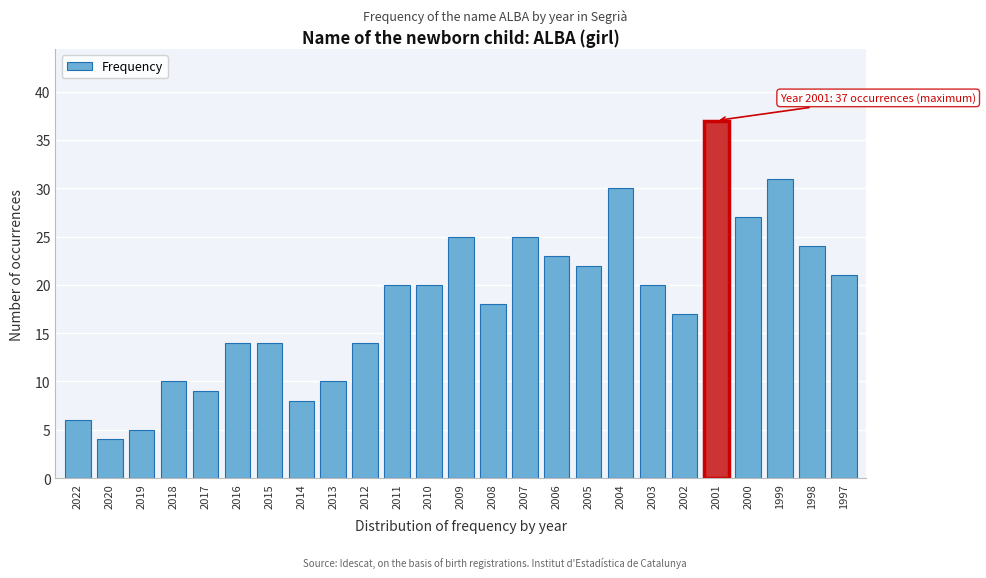

Reading left to right, transcribe all the data shown in this chart.

6	4	5	10	9	14	14	8	10	14	20	20	25	18	25	23	22	30	20	17	37	27	31	24	21